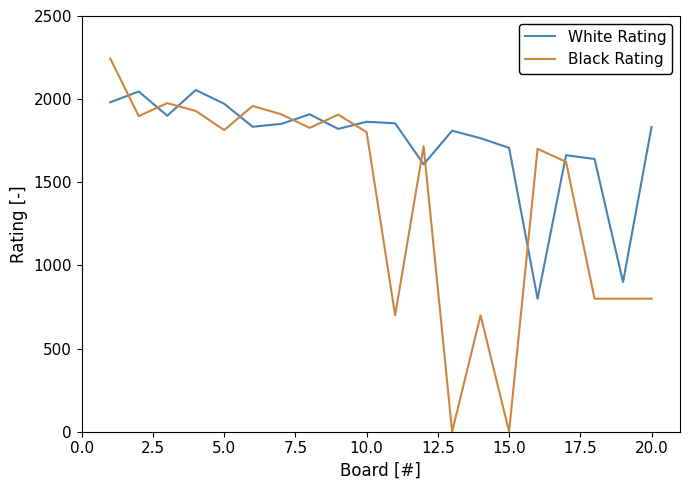

What is the average value of the Black Rating series?

1405